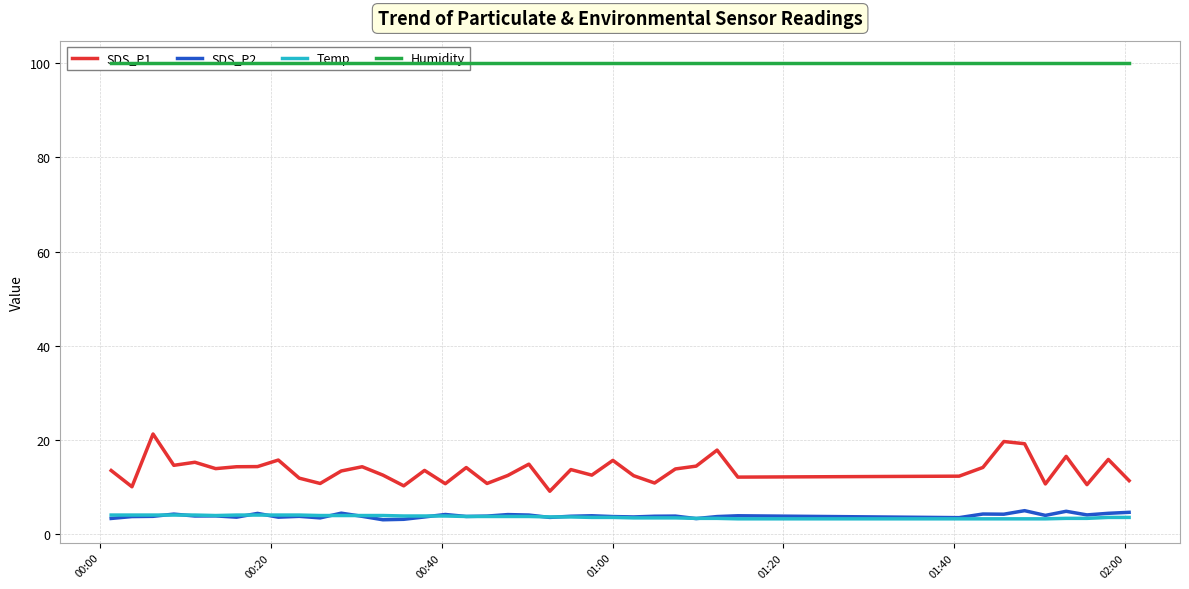

What is the maximum value for Temp?

4.1